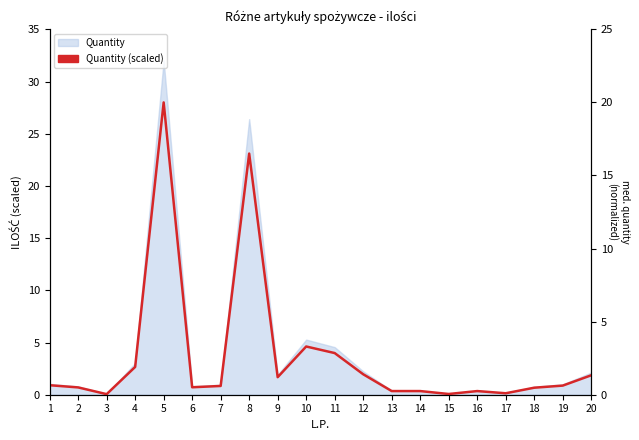

What is the change in value from 3 to 17?

+0.1